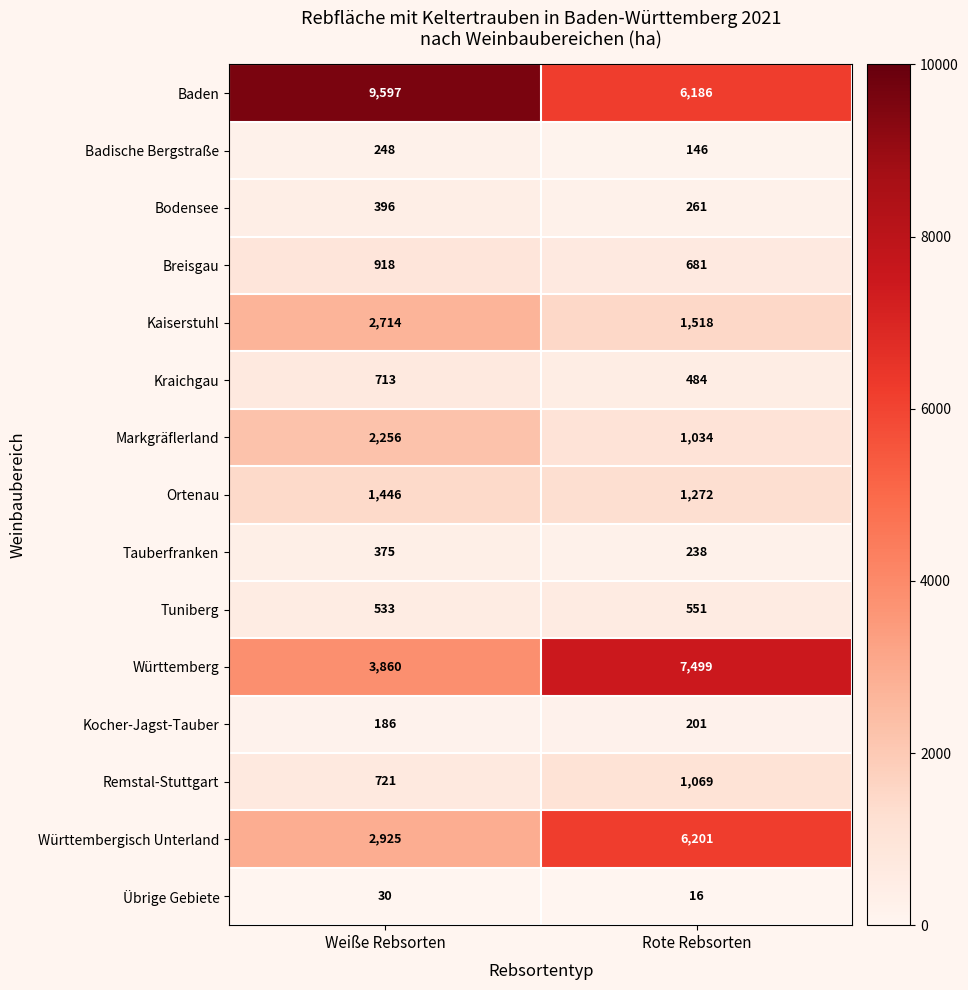

Which series has the widest spread of values?

Württemberg